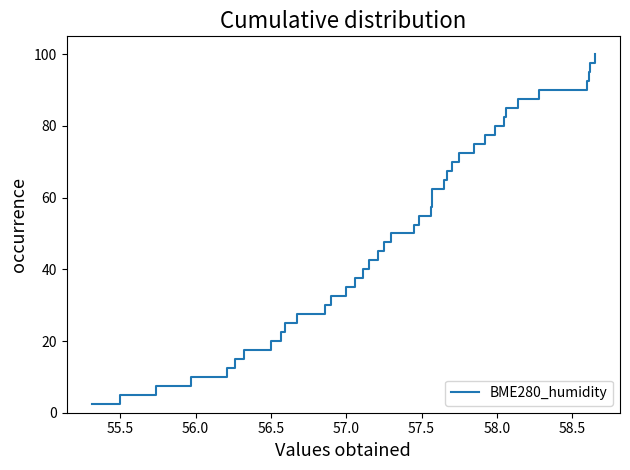

What is the value of the 21st point from the left?

52.5